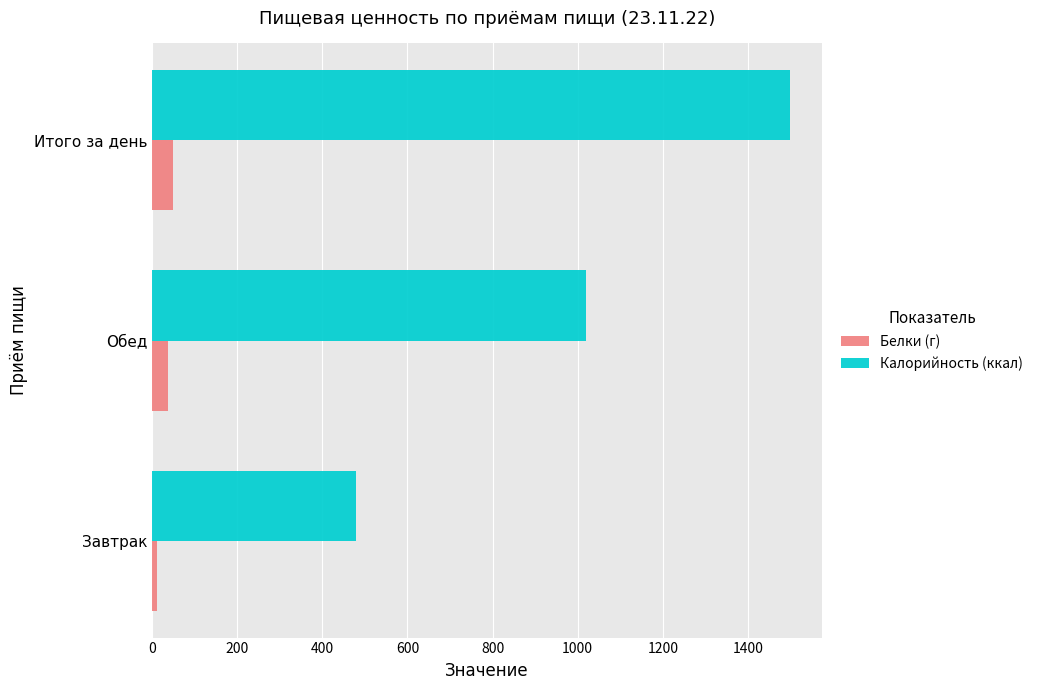

How many distinct data groups are displayed?

2